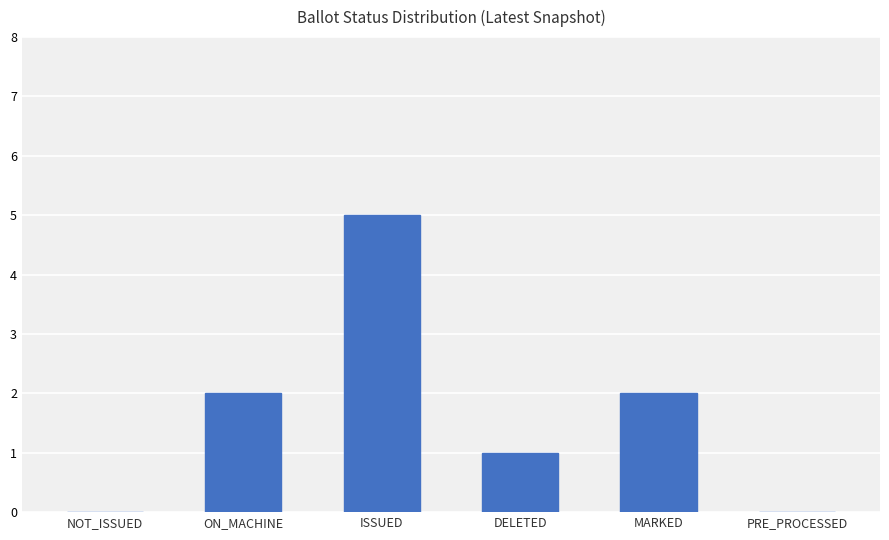

What is the sum of all values?

10